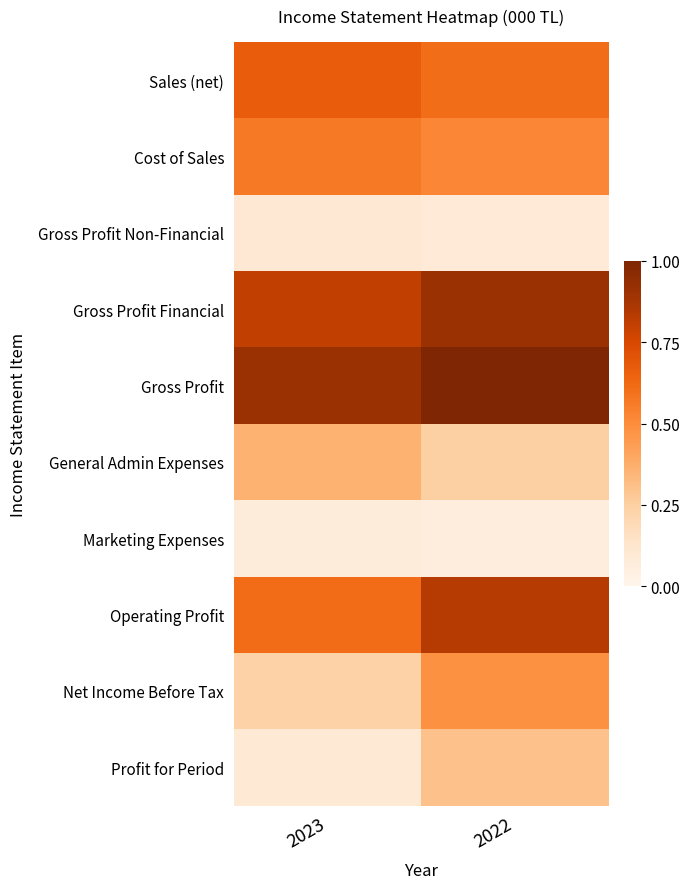

Which label corresponds to the smallest value in the chart?

2022